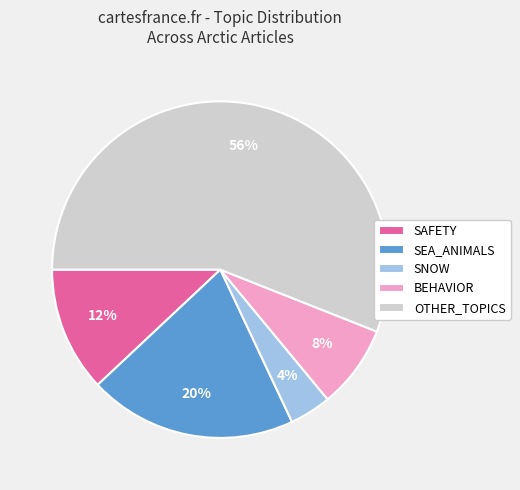

Rank the categories by value from lowest to highest.

SNOW, BEHAVIOR, SAFETY, SEA_ANIMALS, OTHER_TOPICS